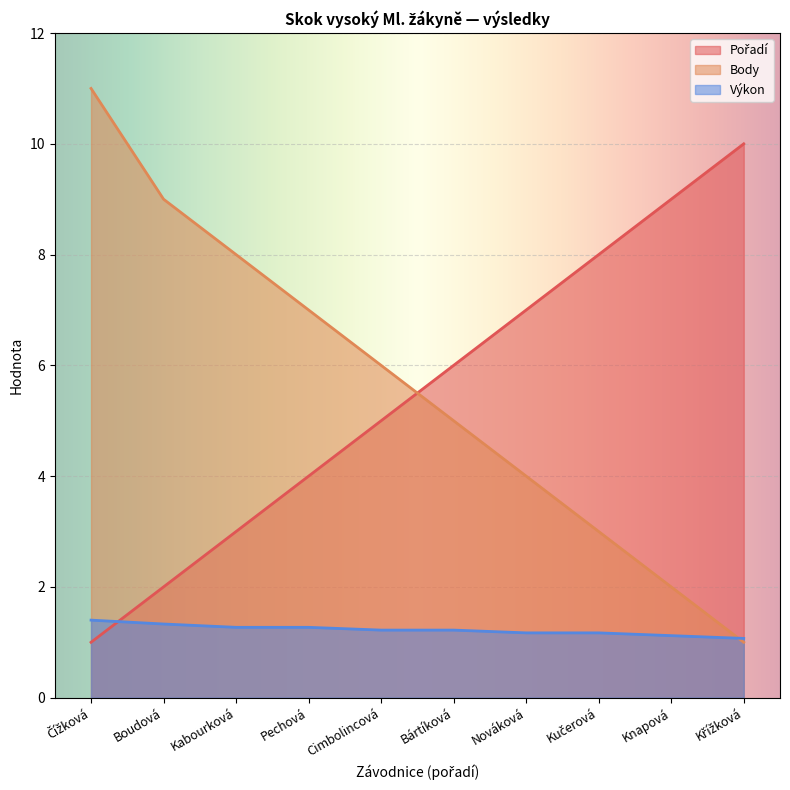

How many data points does each series have?

10